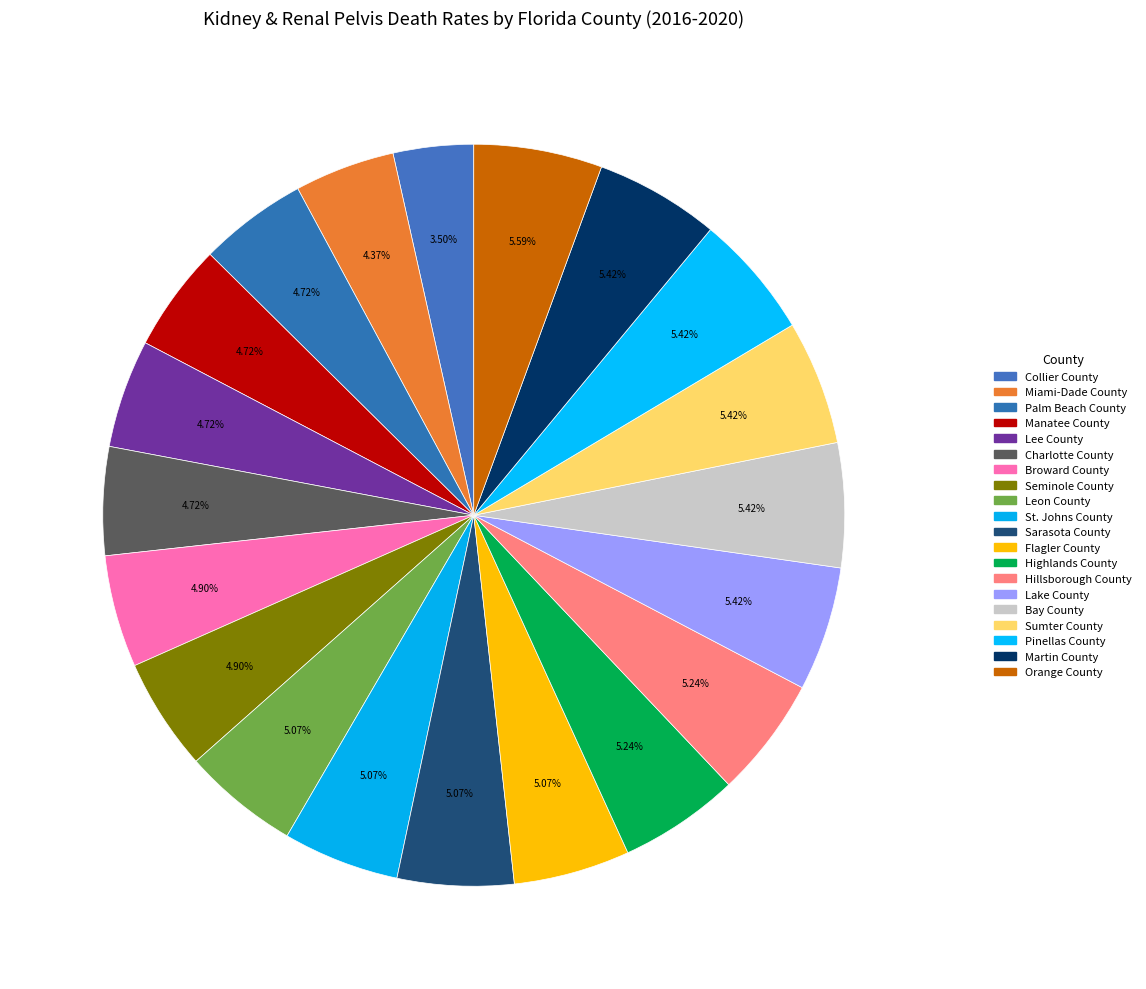

The Bay County slice represents 15% of the pie. True or false?

False